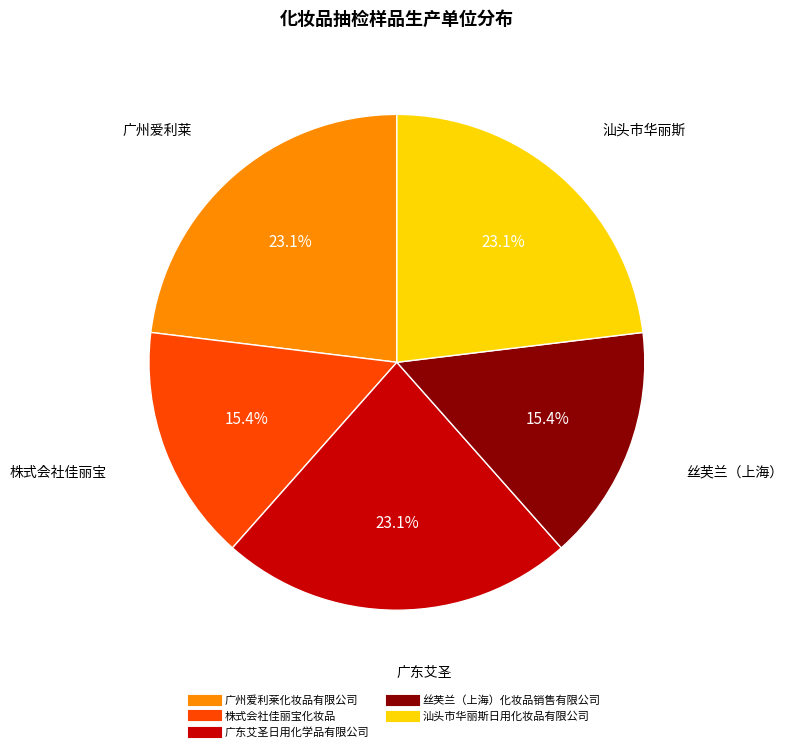

To the nearest percent, what is the combined percentage of 丝芙兰（上海）化妆品销售有限公司 and 广州爱利莱化妆品有限公司?

38%